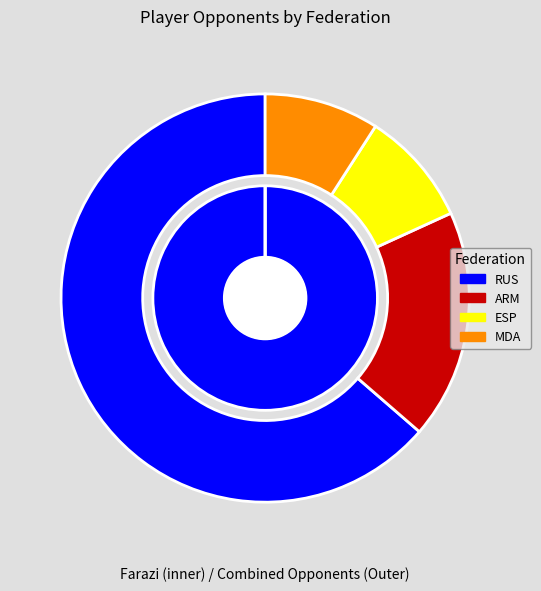

To the nearest percent, what portion does ARM represent?

18%